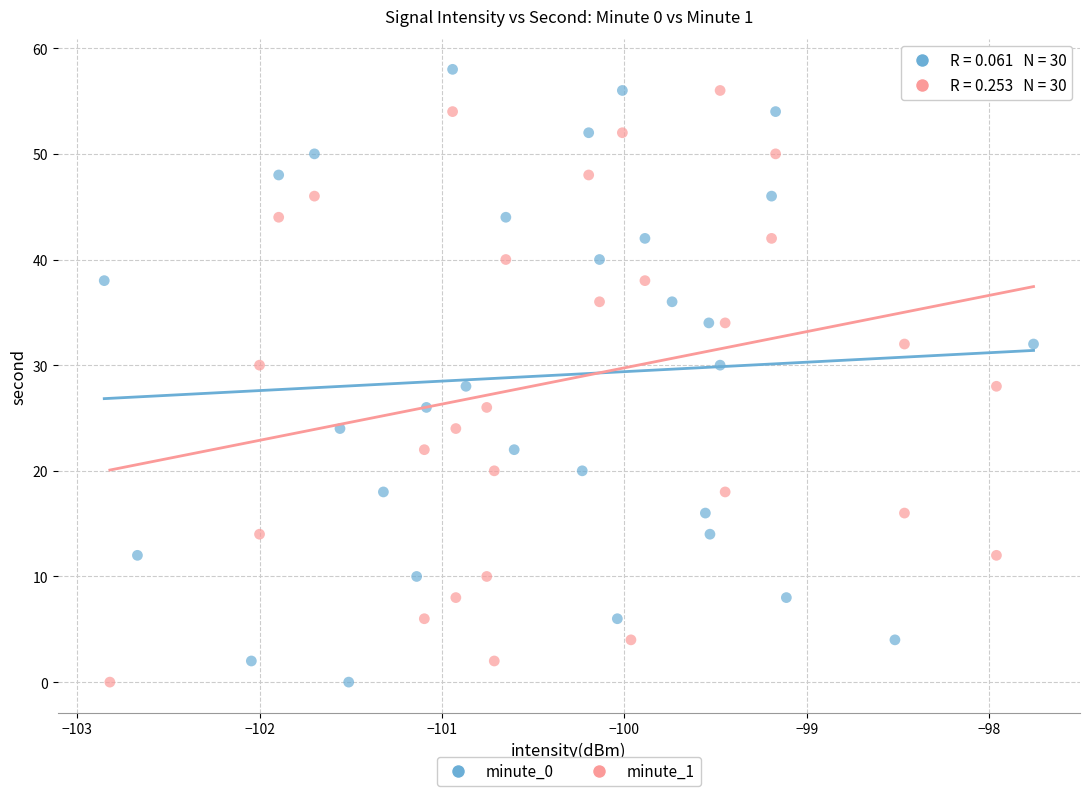

What are all the series names shown in the legend?

minute_0, minute_1